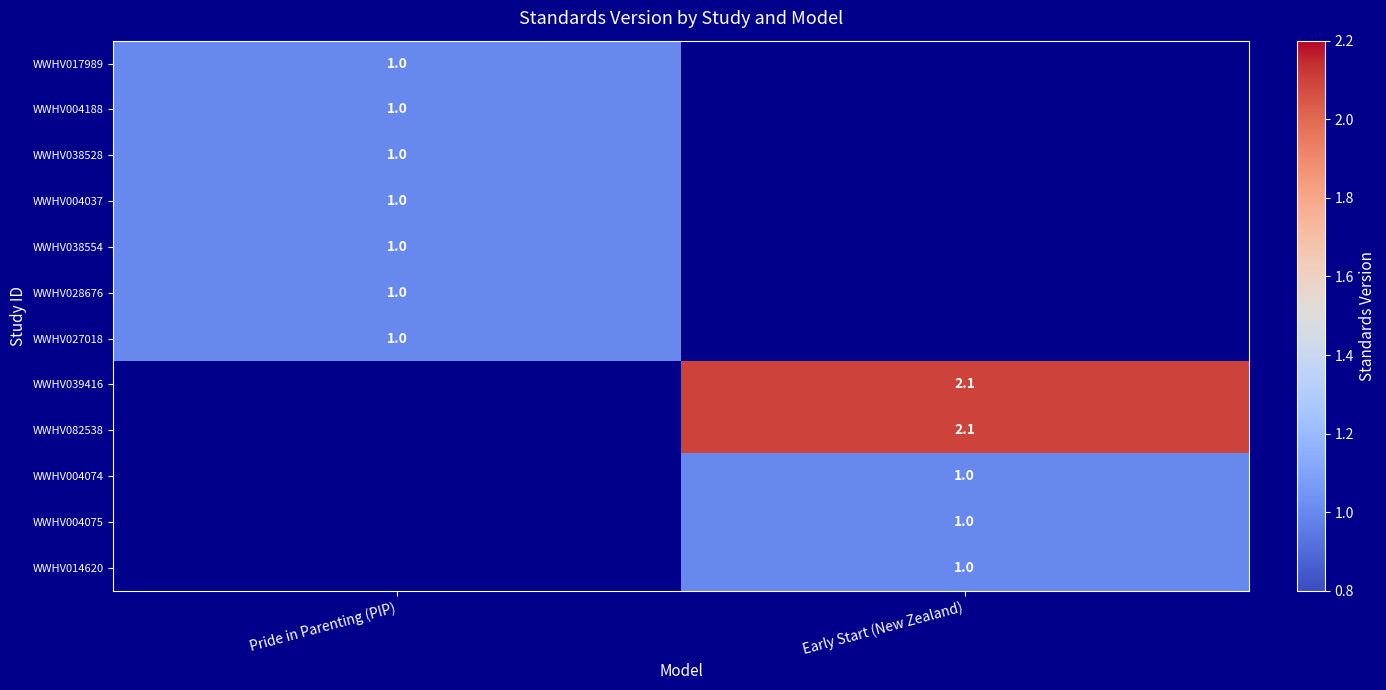

Is it true that WWHV027018 equals 1.0 at Pride in Parenting (PIP)?

True